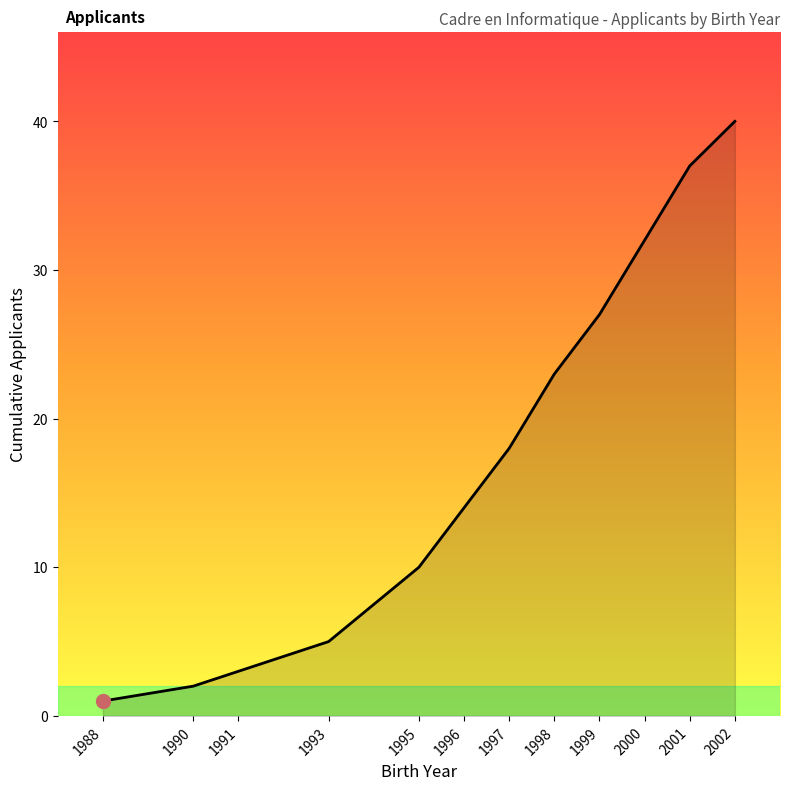

What is the difference between the values at 1997 and 2001?

19